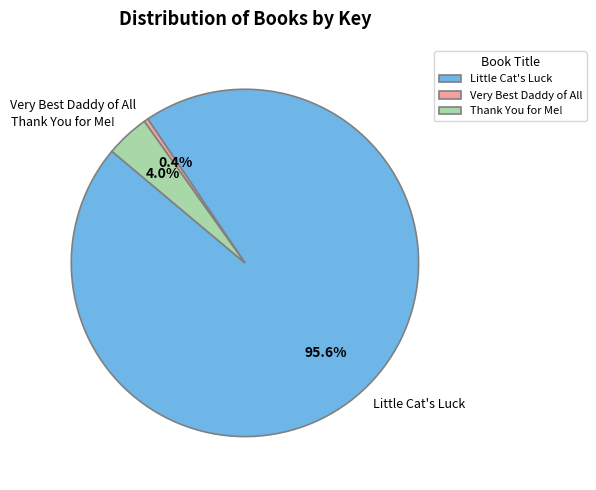

What is the smallest slice in the pie chart?

Very Best Daddy of All